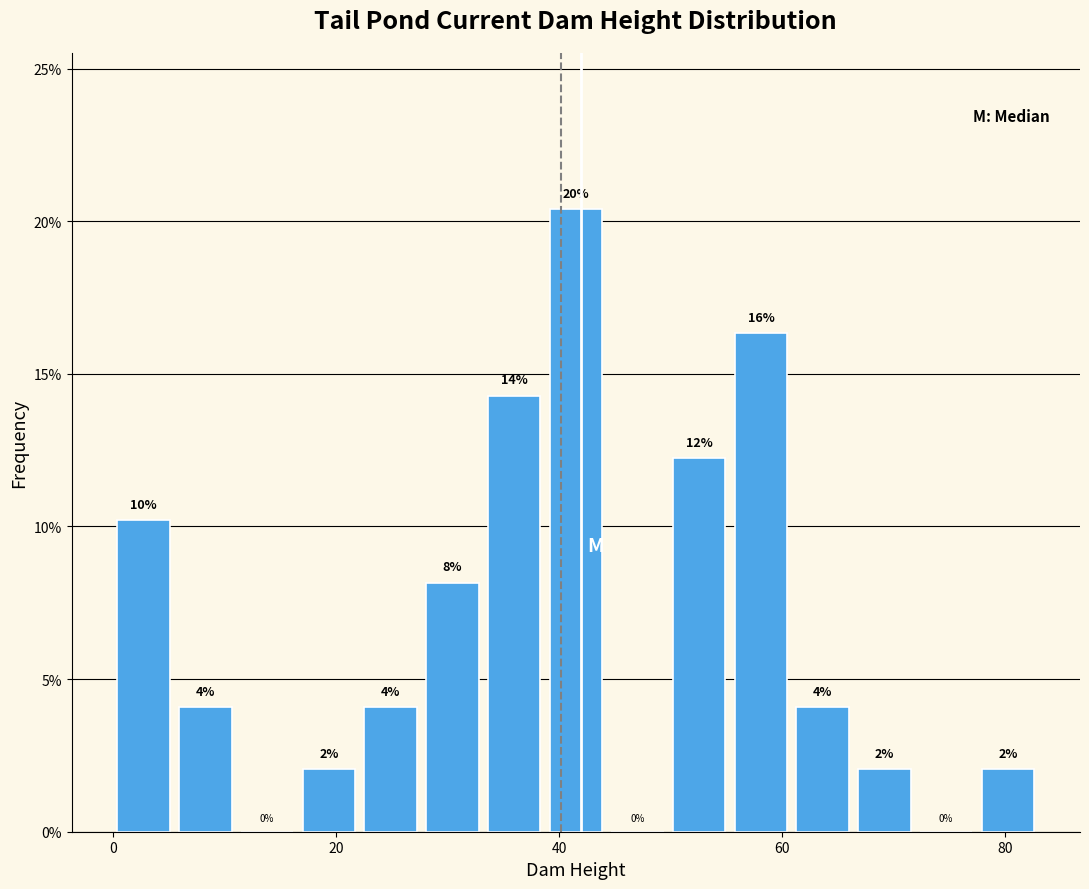

Around what value on the x-axis is the tallest bar? Give the approximate position of its centre, as read against the axis.

42